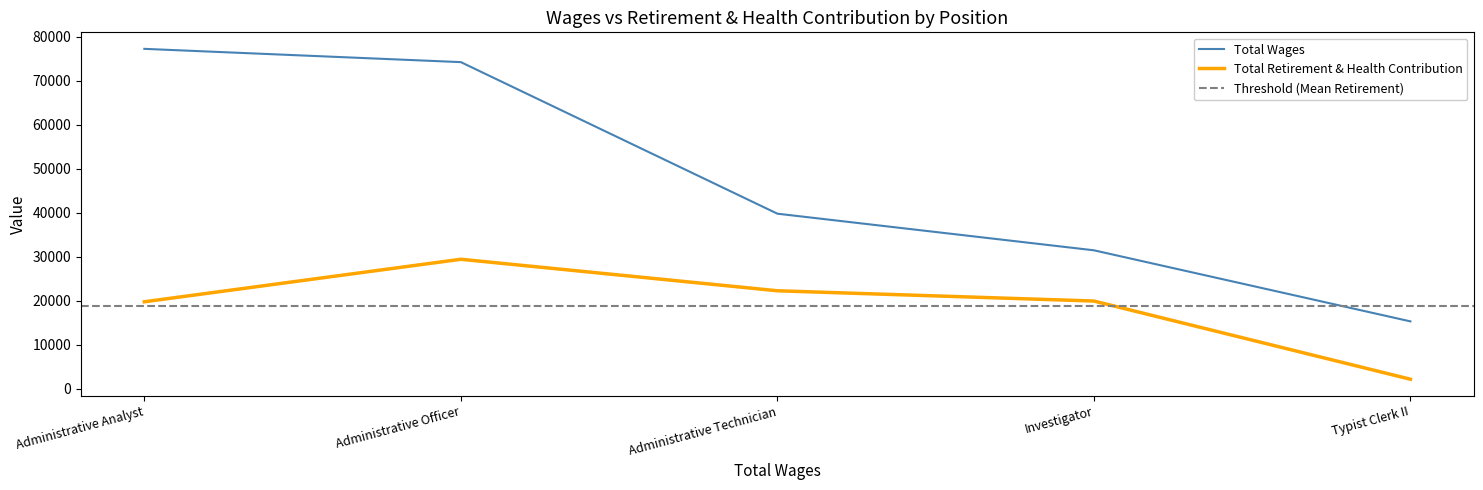

The value of Total Retirement & Health Contribution at Administrative Officer is 29441. True or false?

True